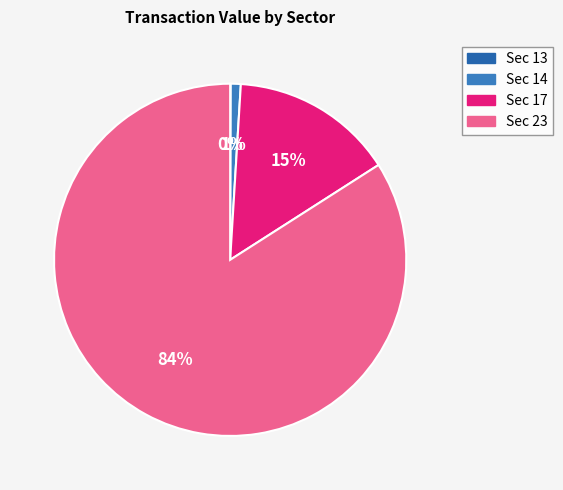

Does any single category account for the majority?

Yes